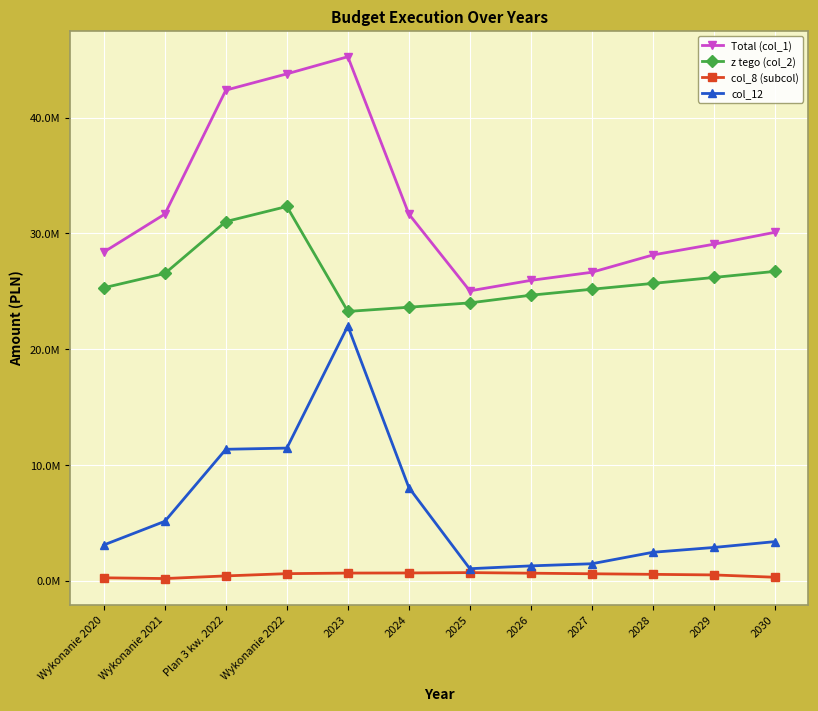

What are all the series names shown in the legend?

Total (col_1), z tego (col_2), col_8 (subcol), col_12